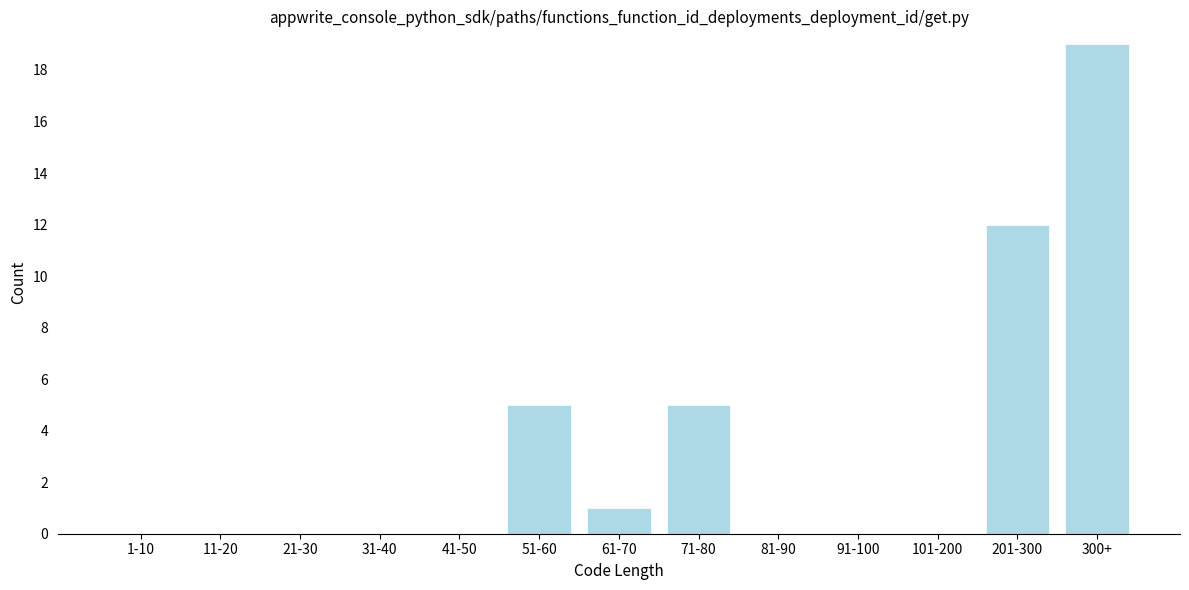

Reading right to left, extract all data points from this chart.

300+=19	201-300=12	101-200=0	91-100=0	81-90=0	71-80=5	61-70=1	51-60=5	41-50=0	31-40=0	21-30=0	11-20=0	1-10=0